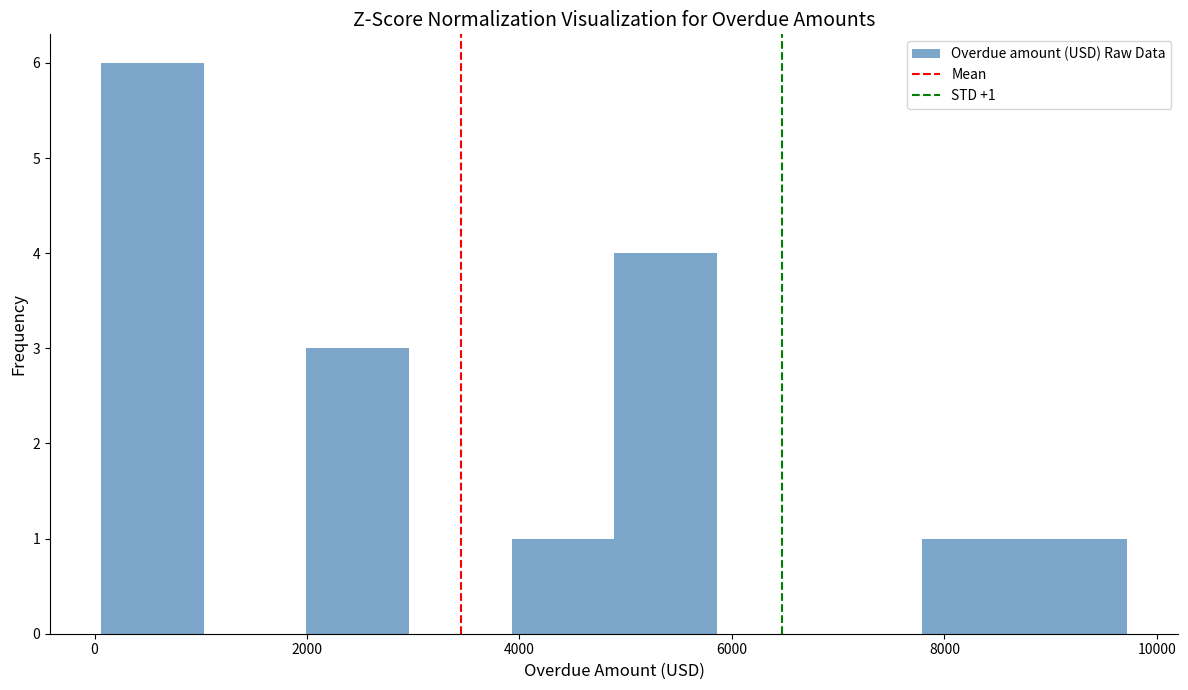

Over which range of the x-axis is the bar tallest?

0 to 1000